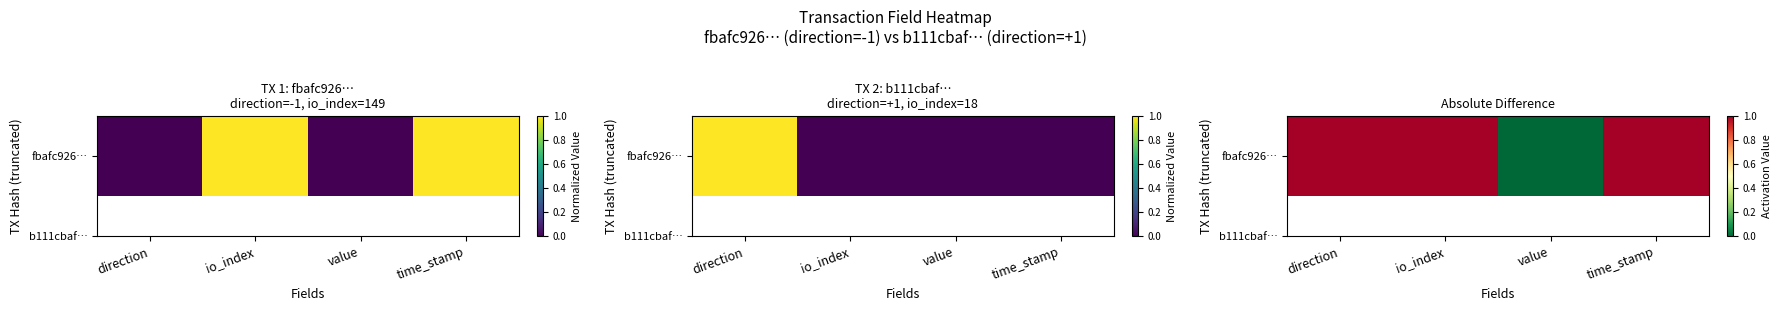

Reading left to right, transcribe all the data shown in this chart.

direction=1	io_index=1	value=0	time_stamp=1